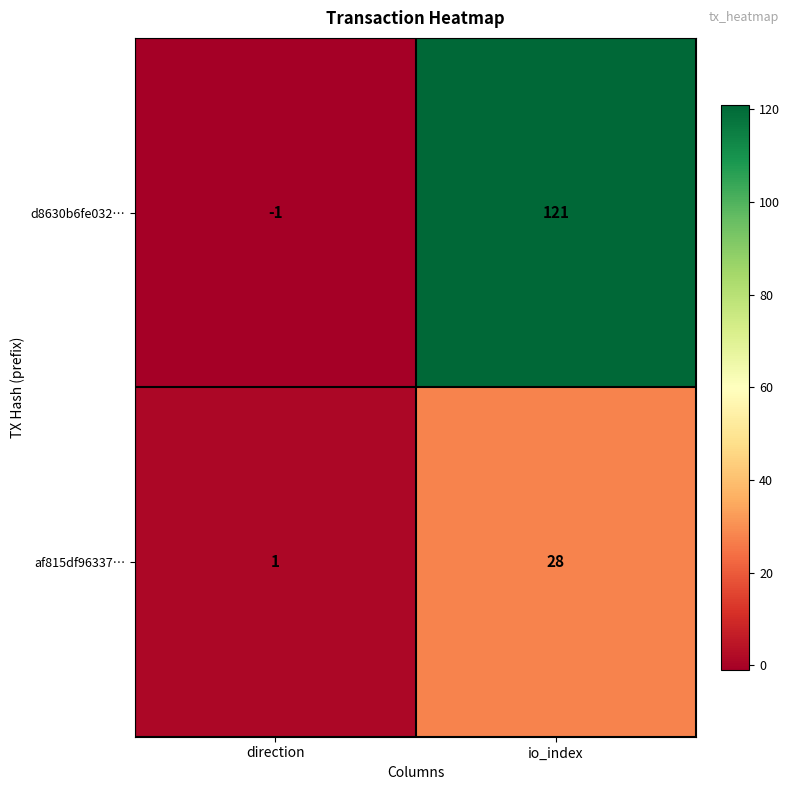

True or false: af815df96337… has a value of 0 at direction.

False